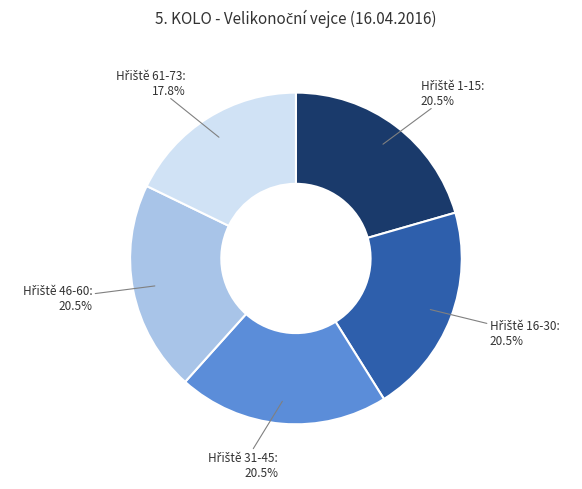

Is there any slice that represents more than half of the pie?

No